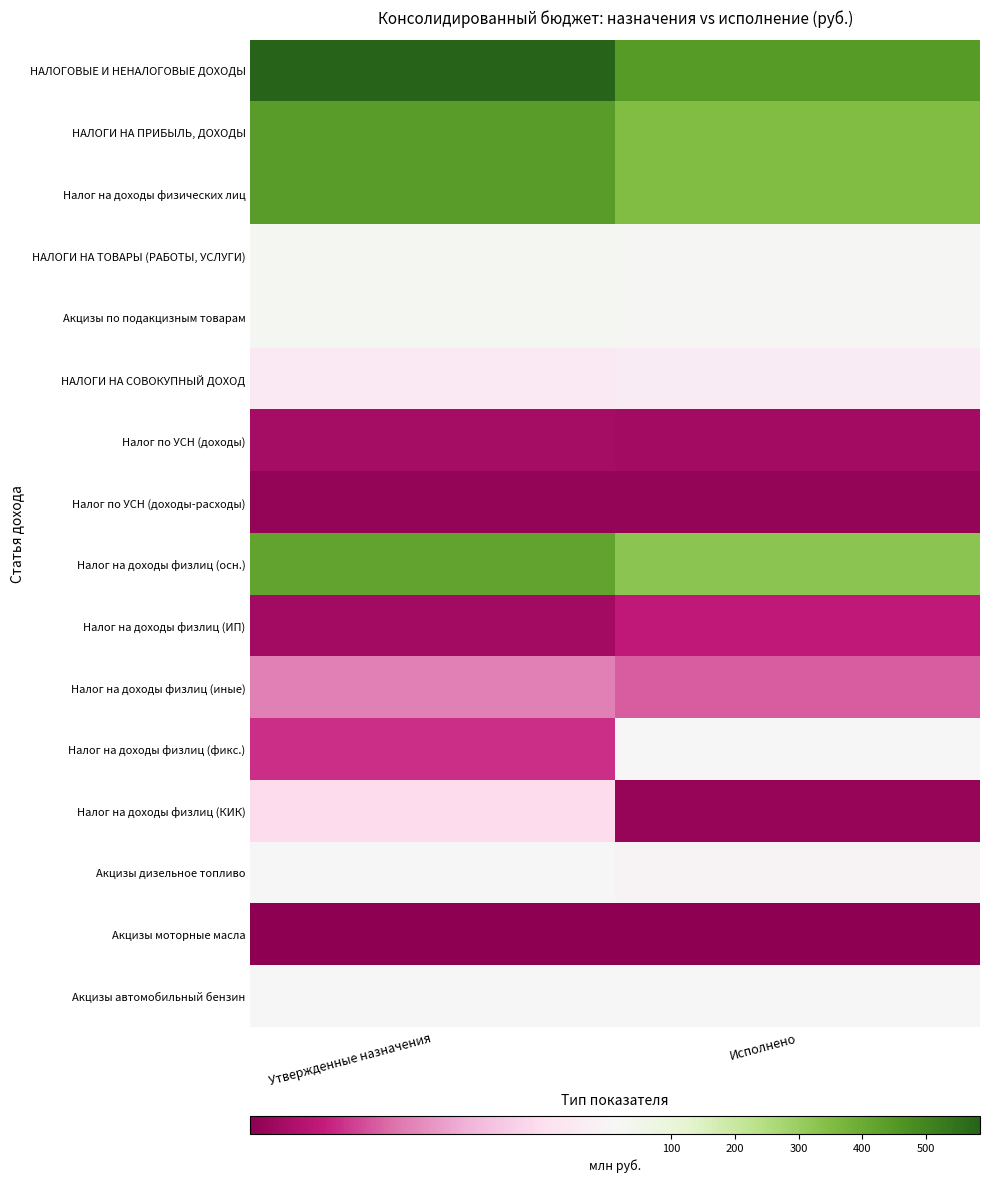

List the series in order of their peak value, lowest first.

Акцизы моторные масла, Налог по УСН (доходы-расходы), Налог по УСН (доходы), Налог на доходы физлиц (ИП), Налог на доходы физлиц (иные), Налог на доходы физлиц (КИК), НАЛОГИ НА СОВОКУПНЫЙ ДОХОД, Акцизы дизельное топливо, Акцизы автомобильный бензин, Налог на доходы физлиц (фикс.), НАЛОГИ НА ТОВАРЫ (РАБОТЫ, УСЛУГИ), Акцизы по подакцизным товарам, Налог на доходы физлиц (осн.), НАЛОГИ НА ПРИБЫЛЬ, ДОХОДЫ, Налог на доходы физических лиц, НАЛОГОВЫЕ И НЕНАЛОГОВЫЕ ДОХОДЫ